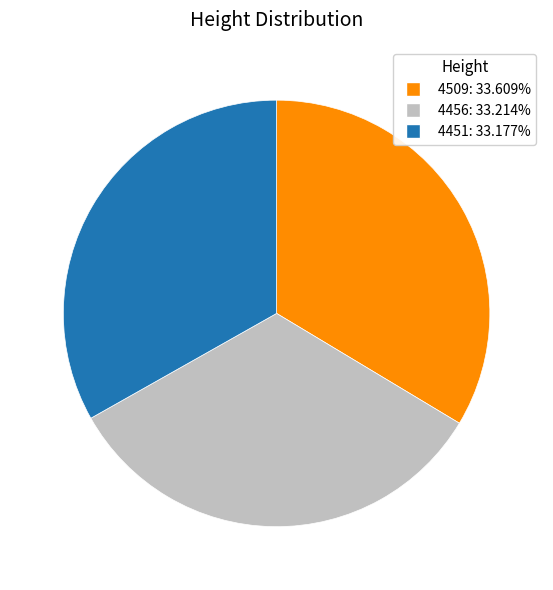

Do 4456 and 4509 together represent more than half of the pie?

Yes